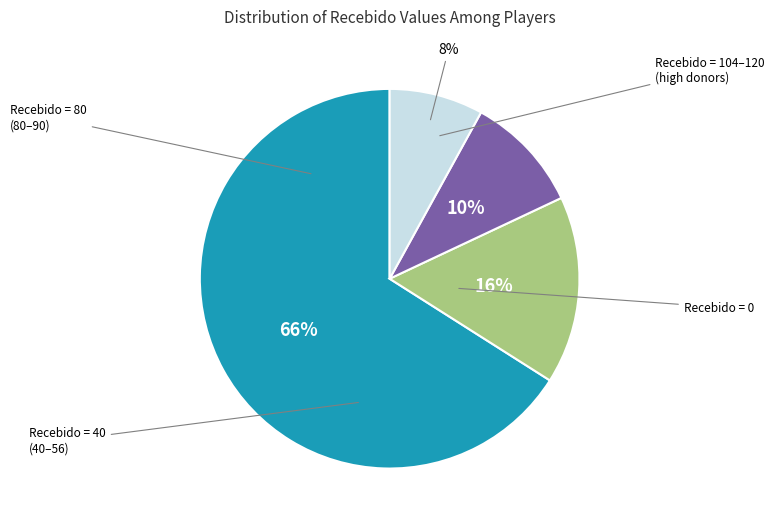

To the nearest percent, what is the average slice percentage?

25%